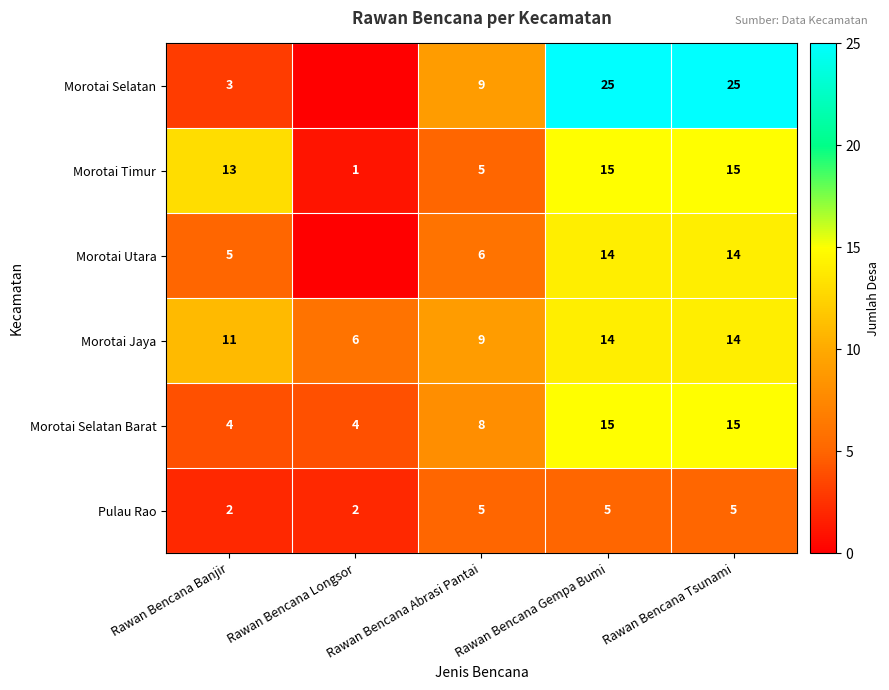

Where is Morotai Timur nearest to the value 8?

Rawan Bencana Abrasi Pantai